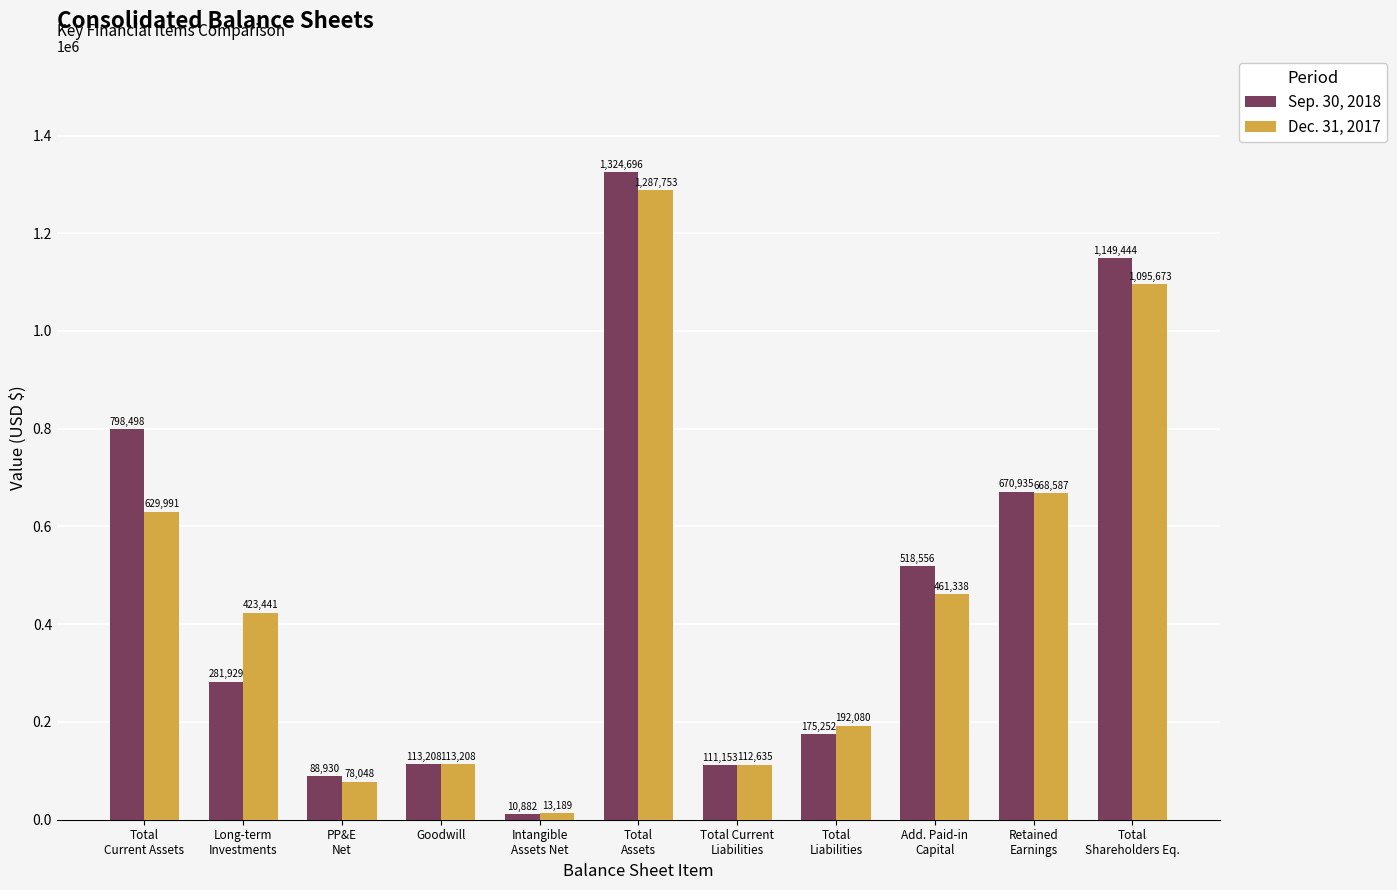

What is the total value across all series at Total
Current Assets?

1428489